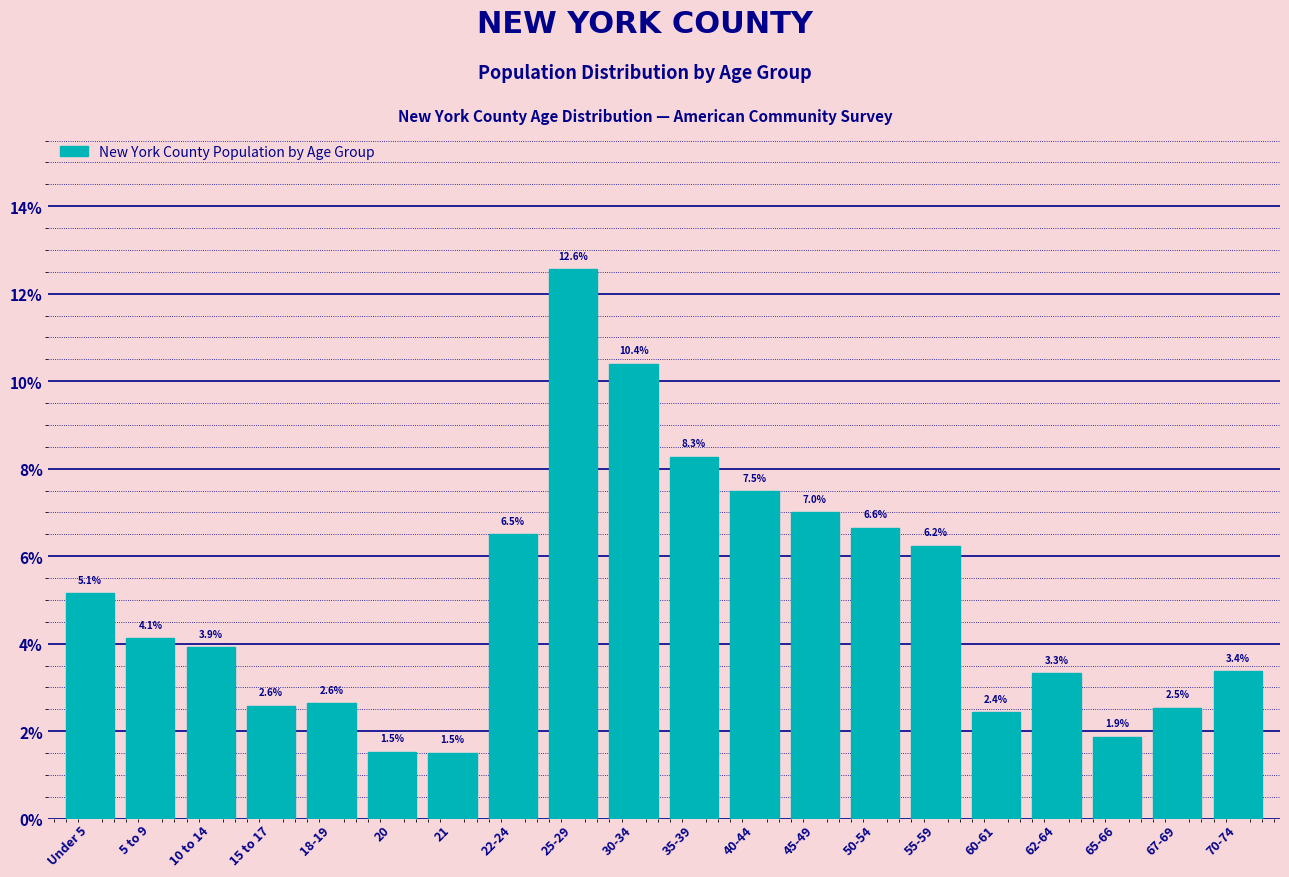

Reading left to right, list all the values displayed in this chart.

Under 5=5.1	5 to 9=4.1	10 to 14=3.9	15 to 17=2.6	18-19=2.6	20=1.5	21=1.5	22-24=6.5	25-29=12.6	30-34=10.4	35-39=8.3	40-44=7.5	45-49=7.0	50-54=6.6	55-59=6.2	60-61=2.4	62-64=3.3	65-66=1.9	67-69=2.5	70-74=3.4